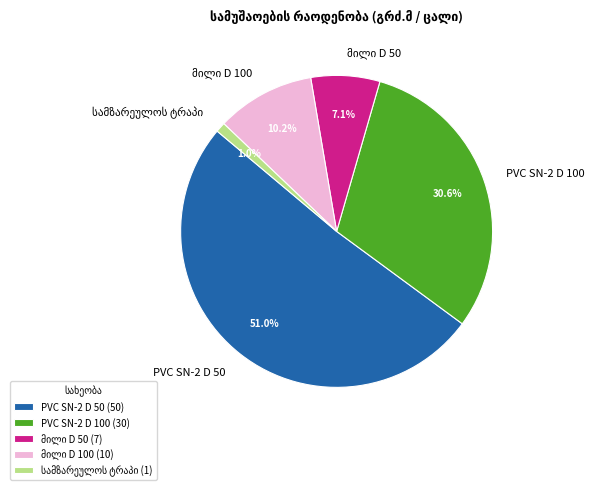

Is PVC SN-2 D 50 the majority of the pie?

Yes